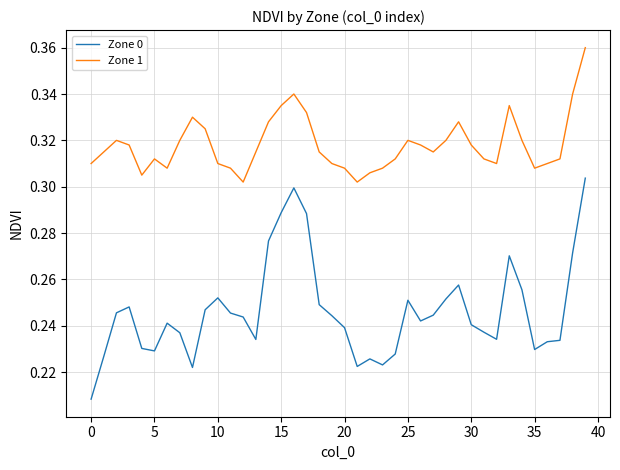

How many lines are shown in the chart?

2